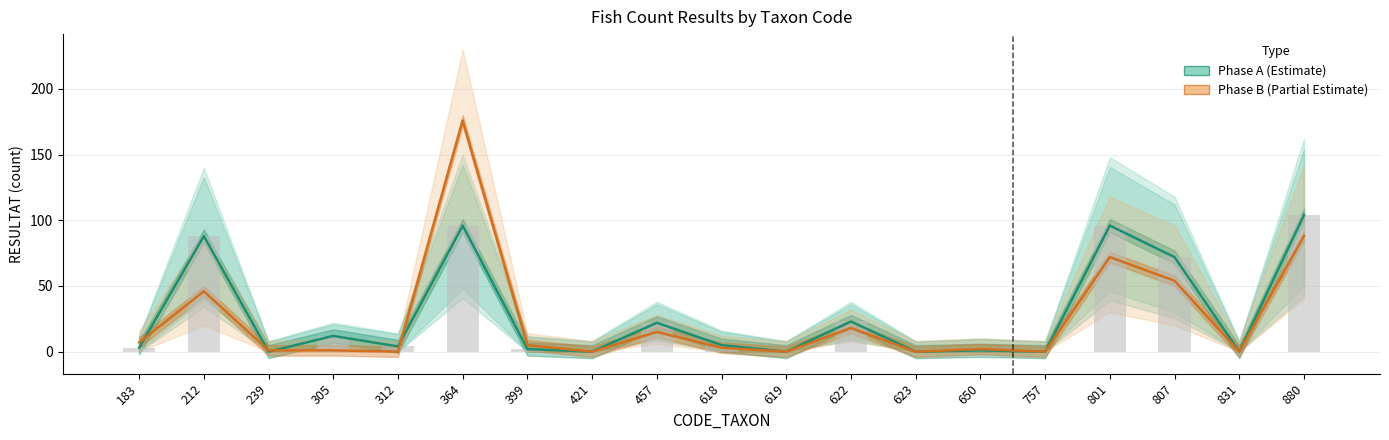

Where is Phase B (Partial Estimate) nearest to the value 88?

880